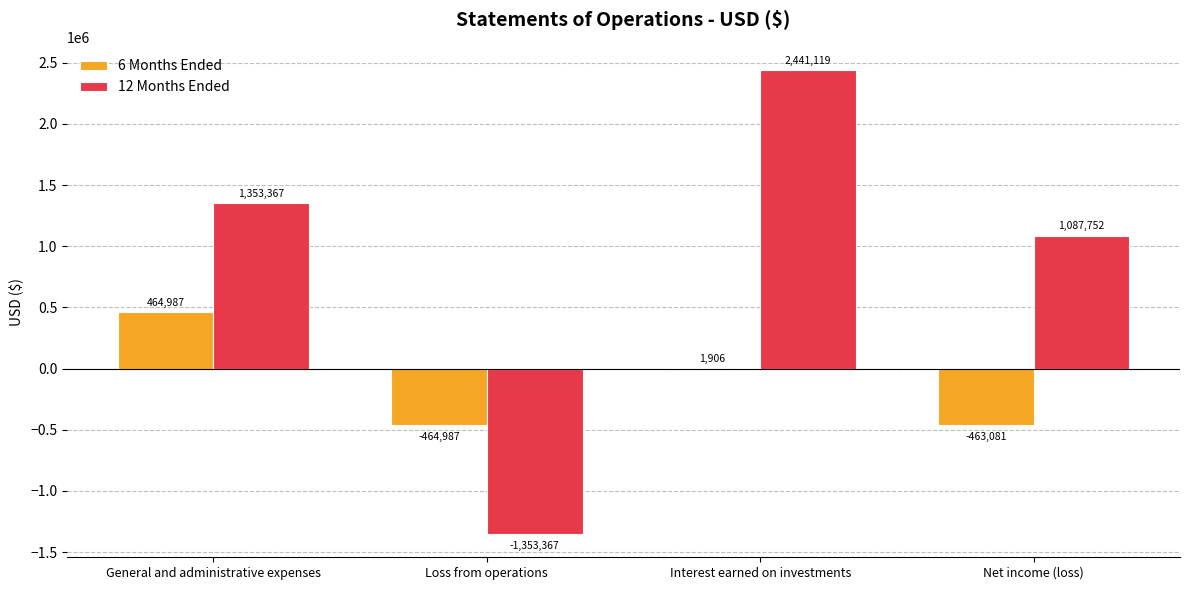

Which label corresponds to the largest value in the chart?

Interest earned on investments